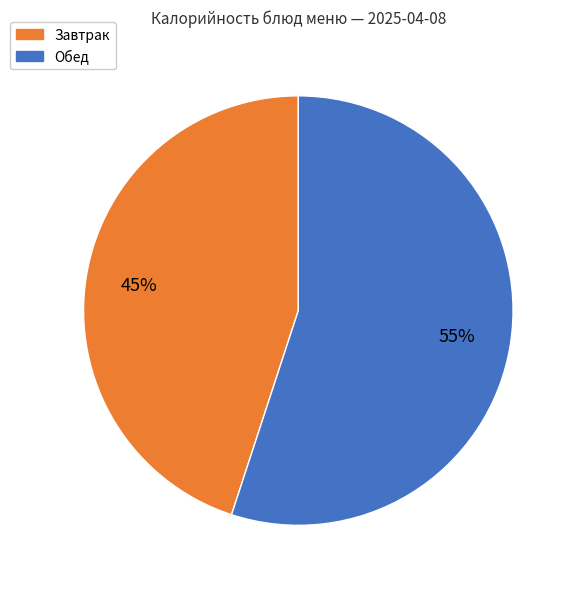

What percentage is the Обед slice, to the nearest percent?

55%